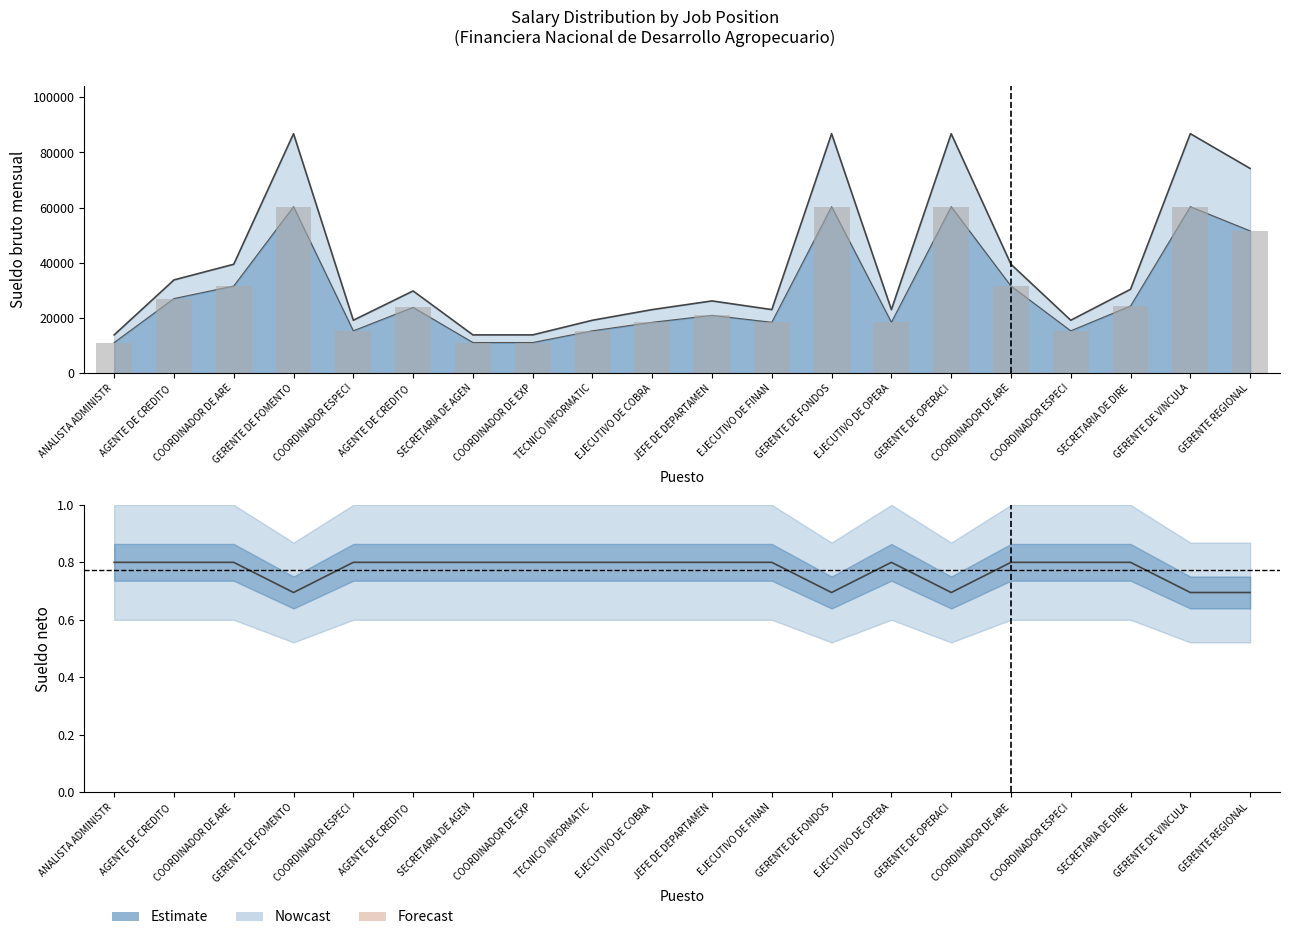

Rank the series by their maximum value, from highest to lowest.

Sueldo bruto mensual, Sueldo neto